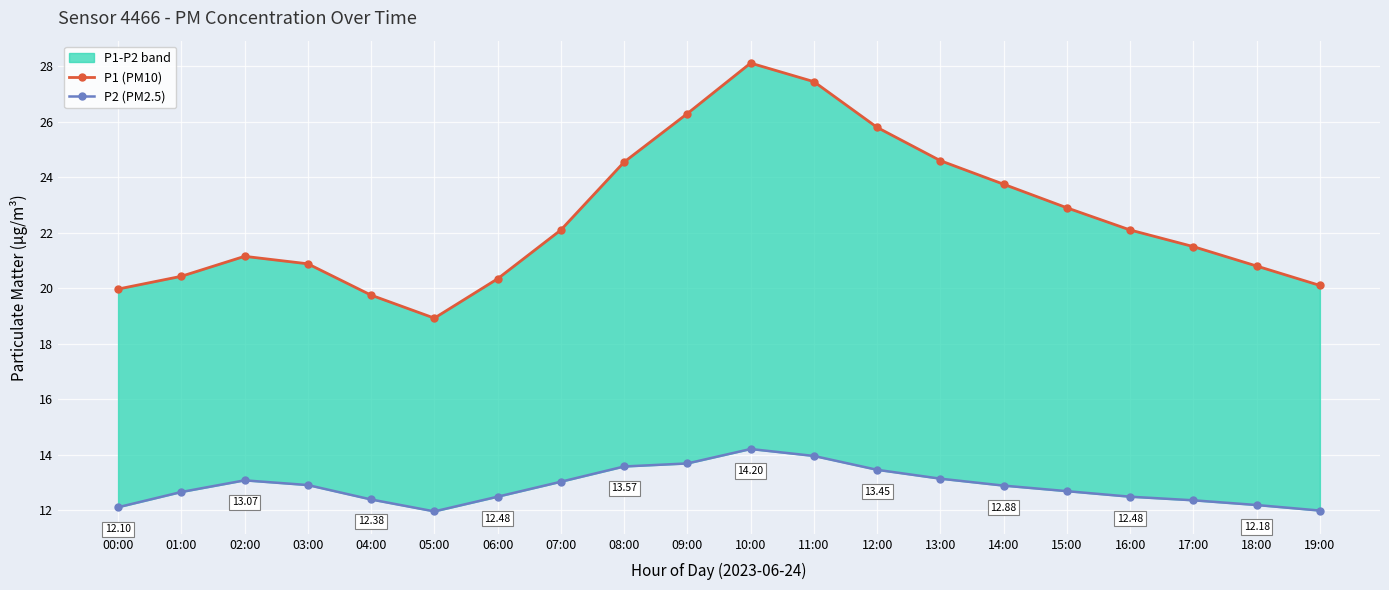

At which category is the sum across all series the highest?

10:00